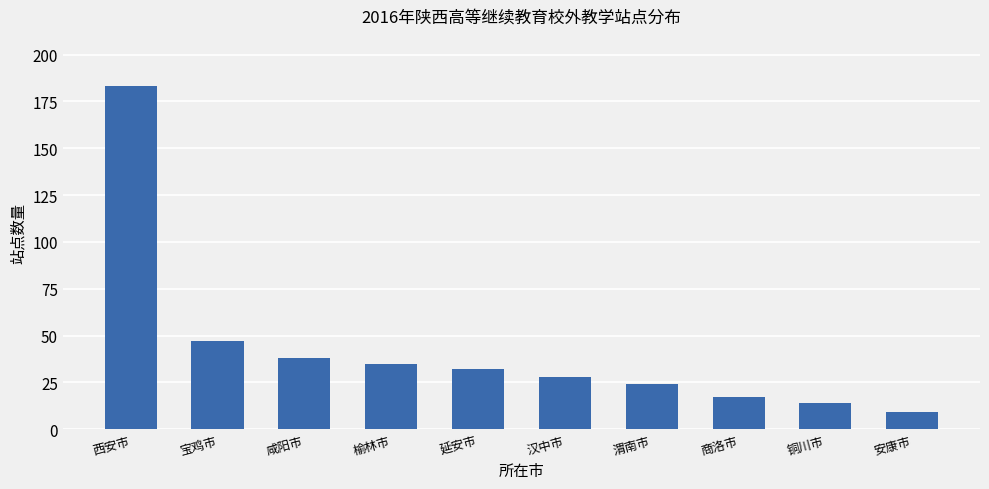

What is the value of the 3rd bar from the left?

38